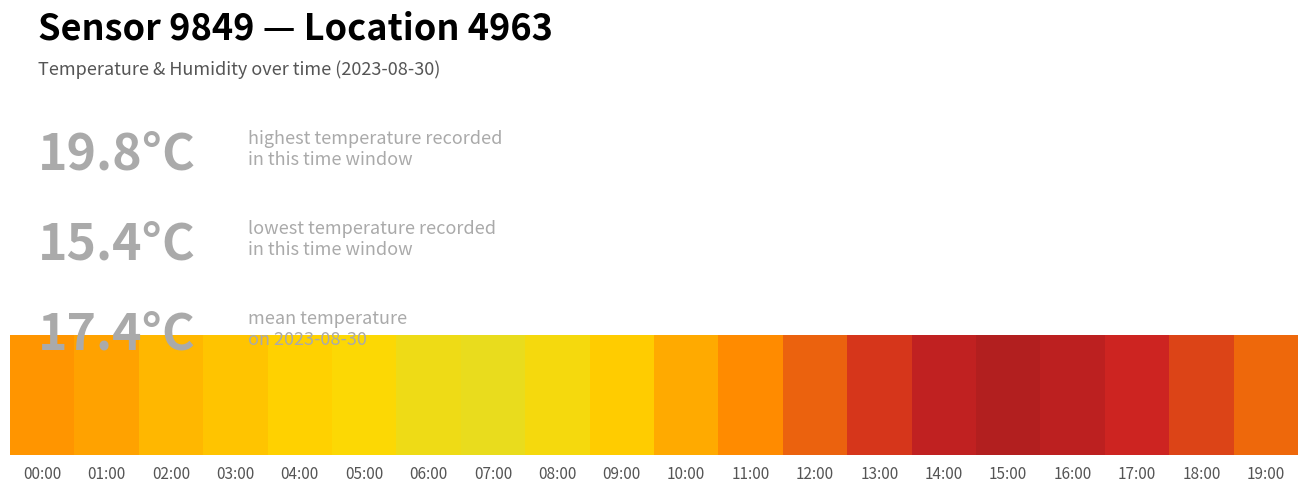

Reading left to right, extract all data points from this chart.

temperature: 00:00=17.3	01:00=17.0	02:00=16.5	03:00=16.2	04:00=15.9	05:00=15.7	06:00=15.5	07:00=15.4	08:00=15.6	09:00=16.0	10:00=16.8	11:00=17.5	12:00=18.2	13:00=18.9	14:00=19.5	15:00=19.8	16:00=19.6	17:00=19.2	18:00=18.7	19:00=18.1
humidity: 00:00=99.9	01:00=99.9	02:00=99.9	03:00=99.9	04:00=99.9	05:00=99.9	06:00=99.9	07:00=99.9	08:00=99.9	09:00=99.9	10:00=99.9	11:00=99.9	12:00=99.9	13:00=99.9	14:00=99.9	15:00=99.9	16:00=99.9	17:00=99.9	18:00=99.9	19:00=99.9